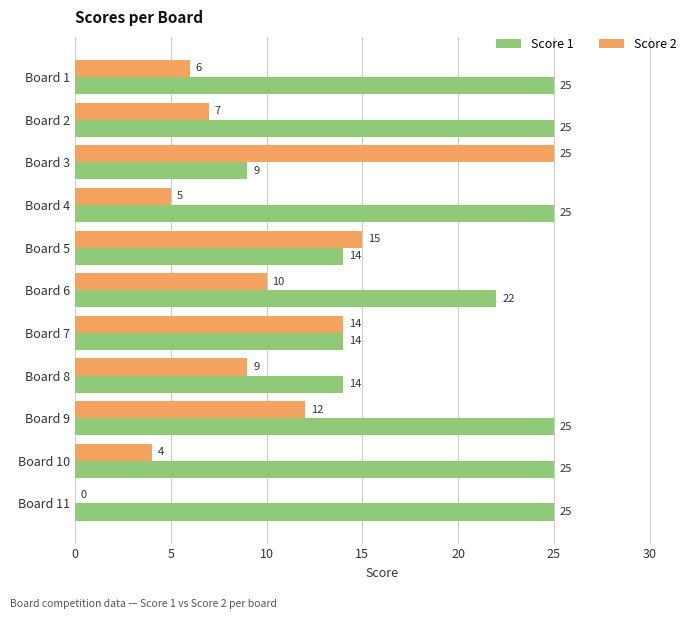

Is it true that Score 2 equals 5 at Board 4?

True